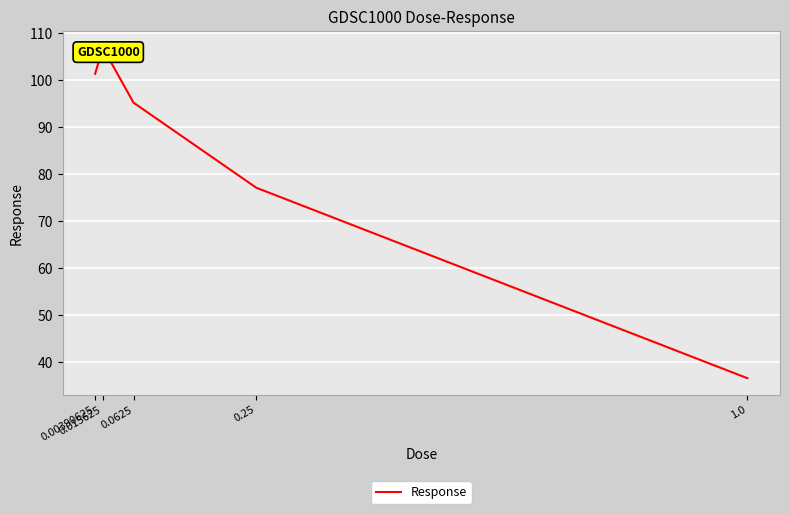

At which label is the value closest to 71?

0.25